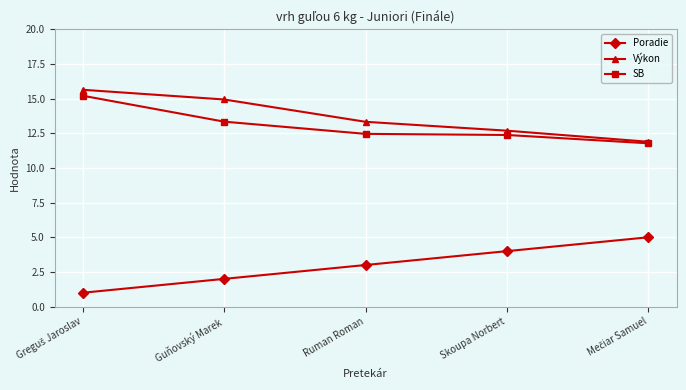

What is the lowest value of the Poradie series?

1.0